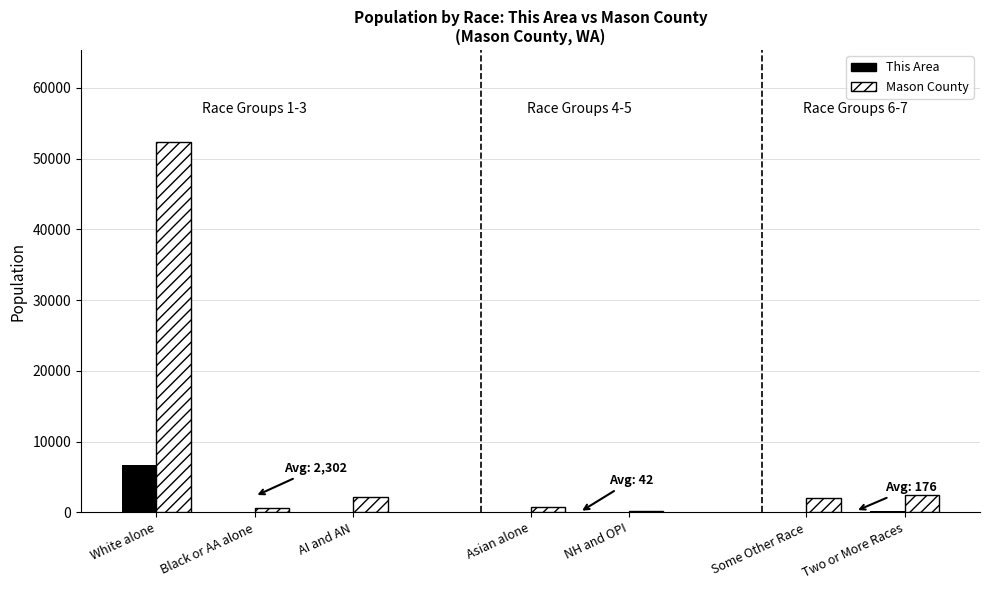

Which series has the largest total across all categories?

Mason County